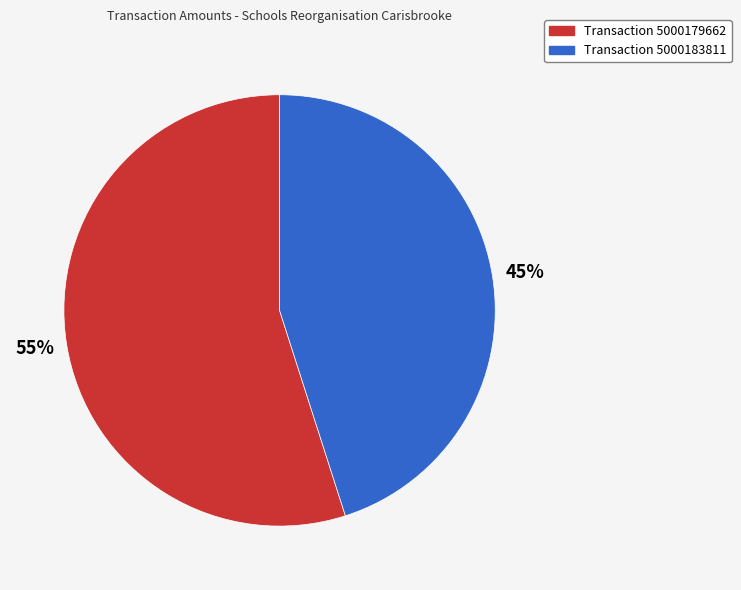

To the nearest percent, what is the difference between the largest and smallest slice percentages?

10%